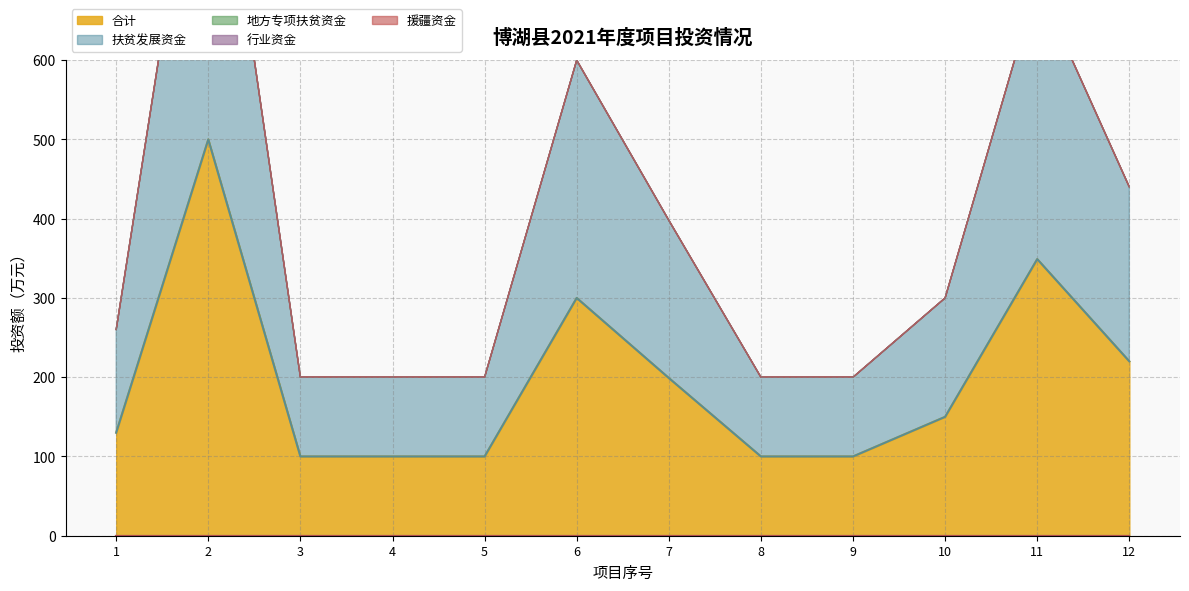

What is the difference between the highest and lowest values at 5?

100